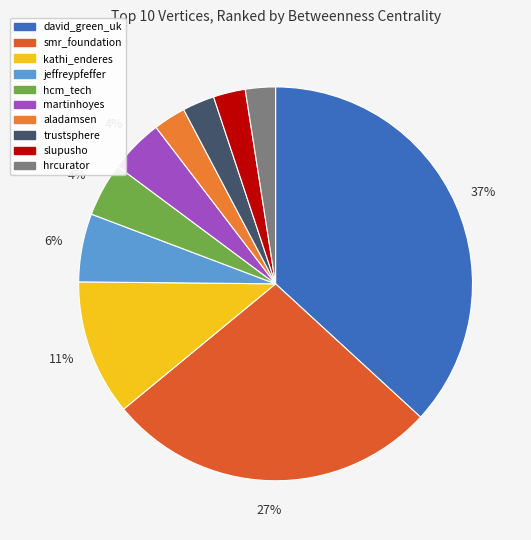

Approximately how many times larger is the value at slupusho compared to smr_foundation?

0.1